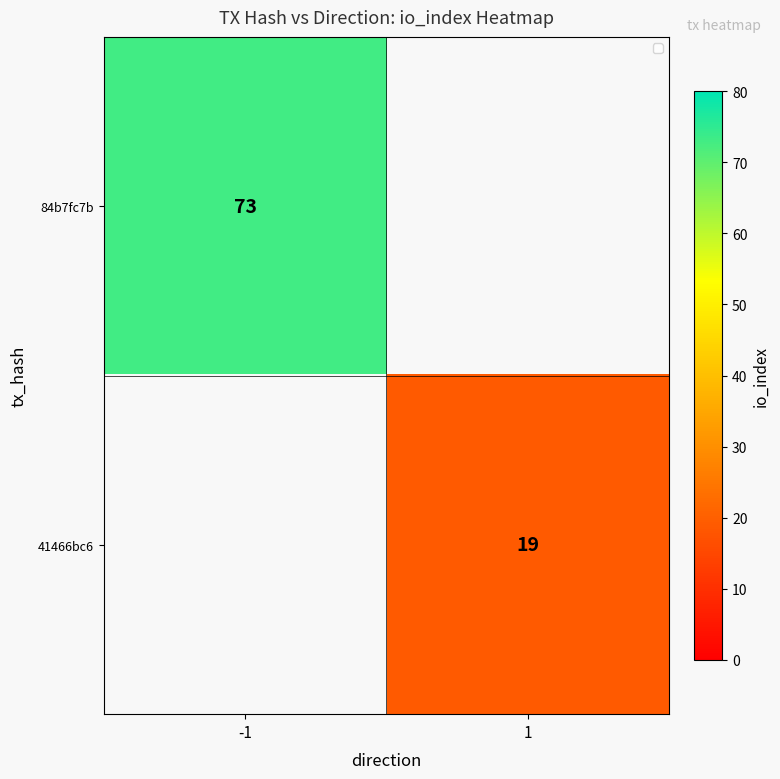

The 84b7fc7b series shows 105 at -1. True or false?

False